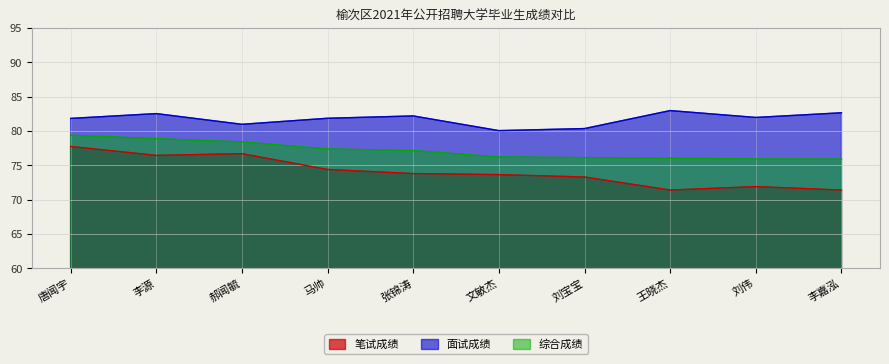

True or false: 综合成绩 has a value of 120.6 at 李源.

False